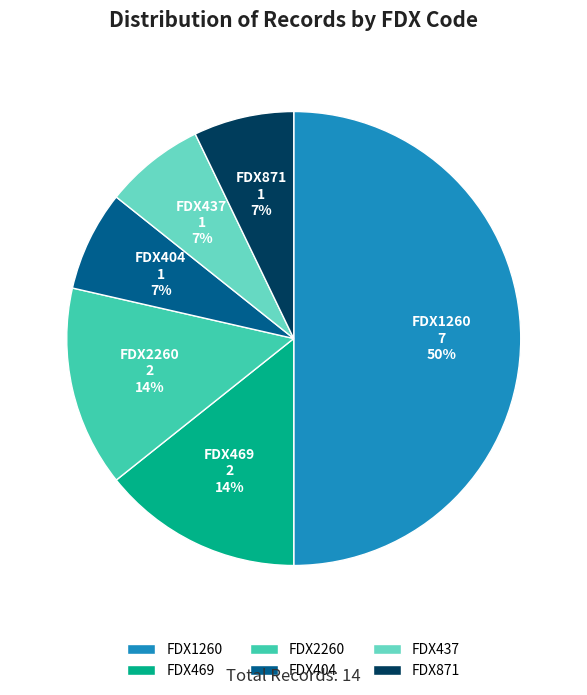

How many segments does this pie chart have?

6